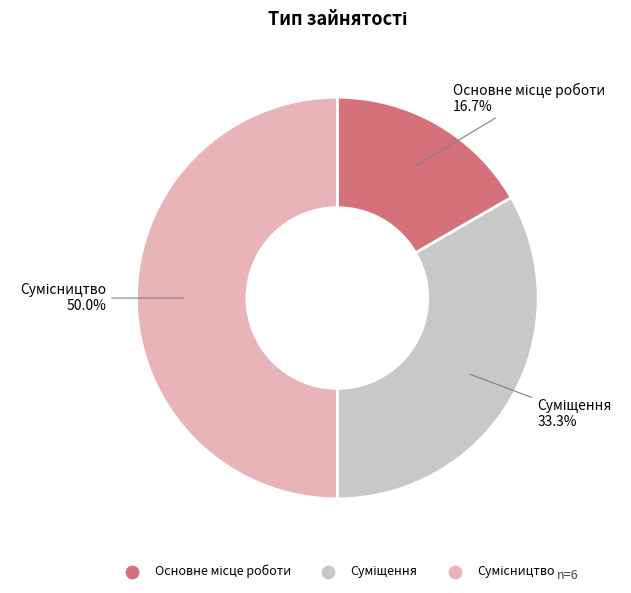

How many segments does this pie chart have?

3